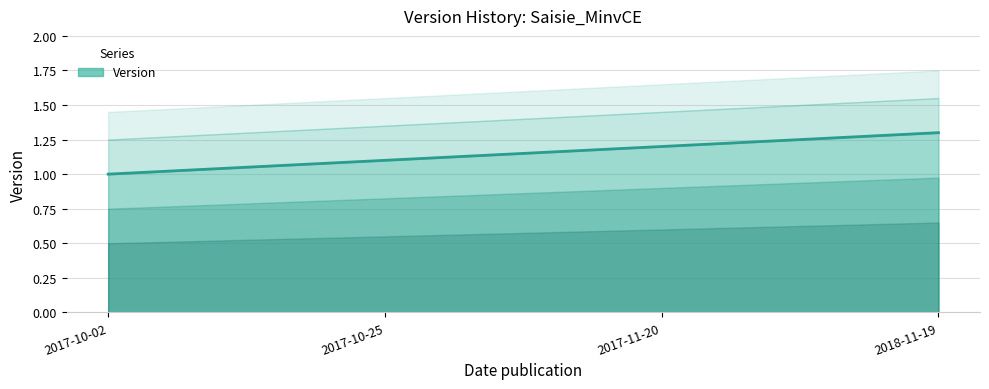

Reading right to left, what are all the values shown in this chart?

2018-11-19=1.3	2017-11-20=1.2	2017-10-25=1.1	2017-10-02=1.0